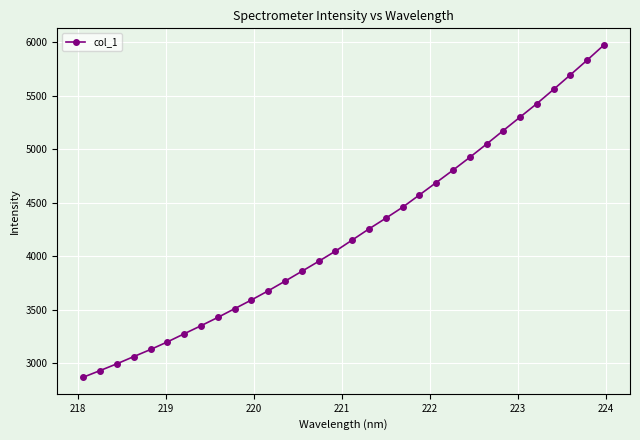

What is the minimum value shown in the chart?

2871.3